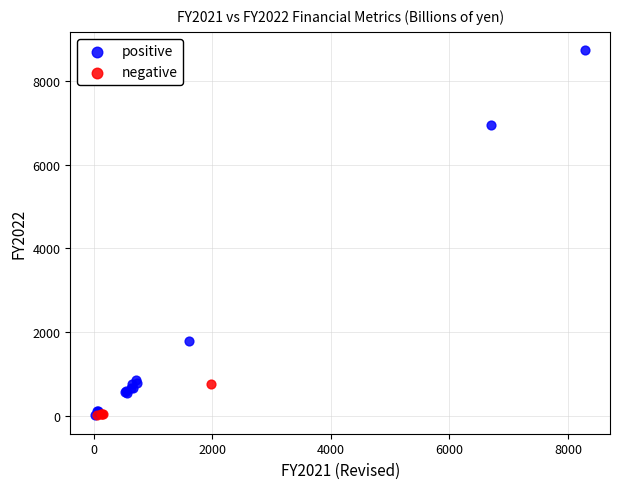

Which series has the largest Y range (max minus min)?

positive